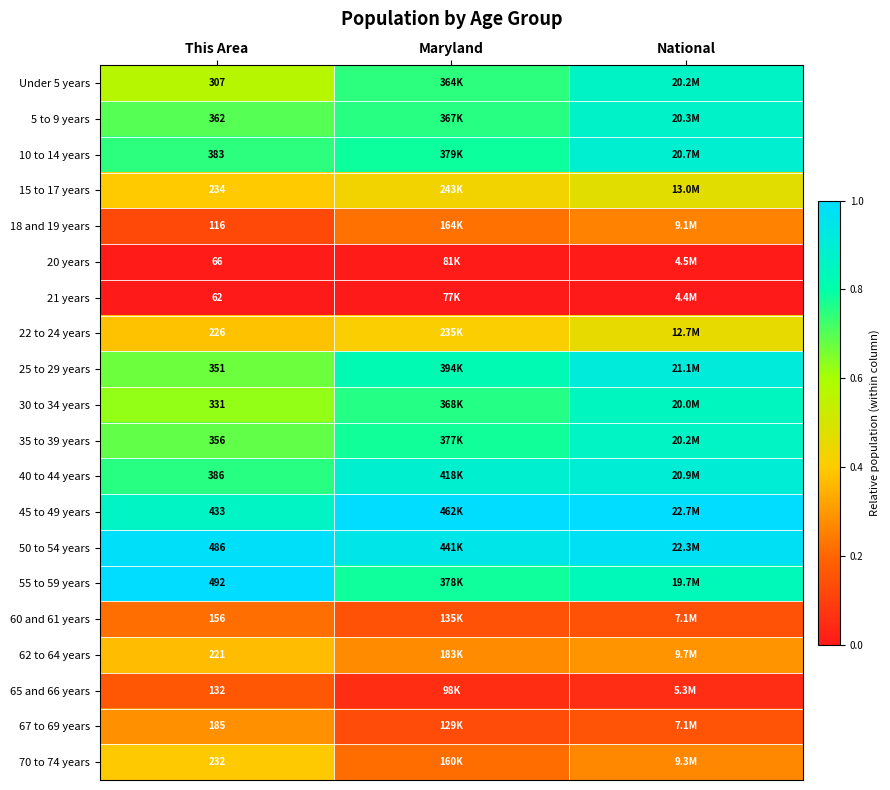

The 55 to 59 years series shows 1.8 at This Area. True or false?

False